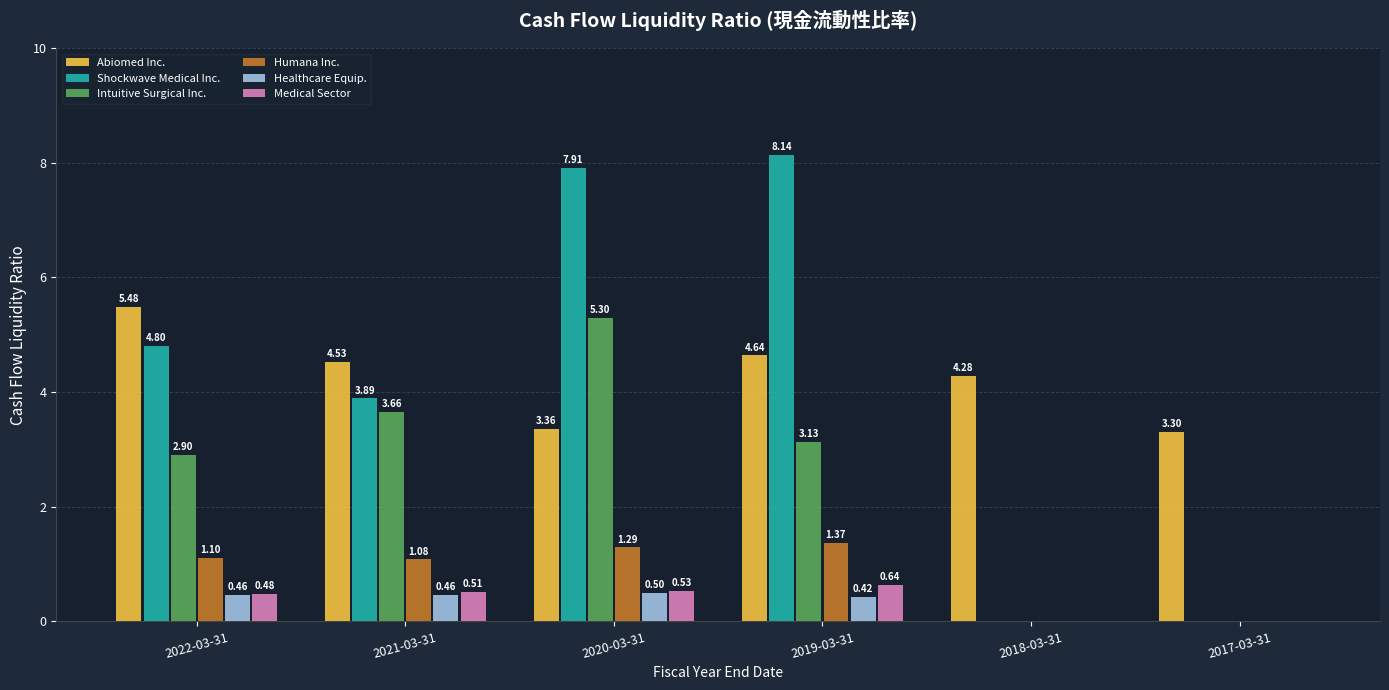

Which series has the largest total across all categories?

Abiomed Inc.